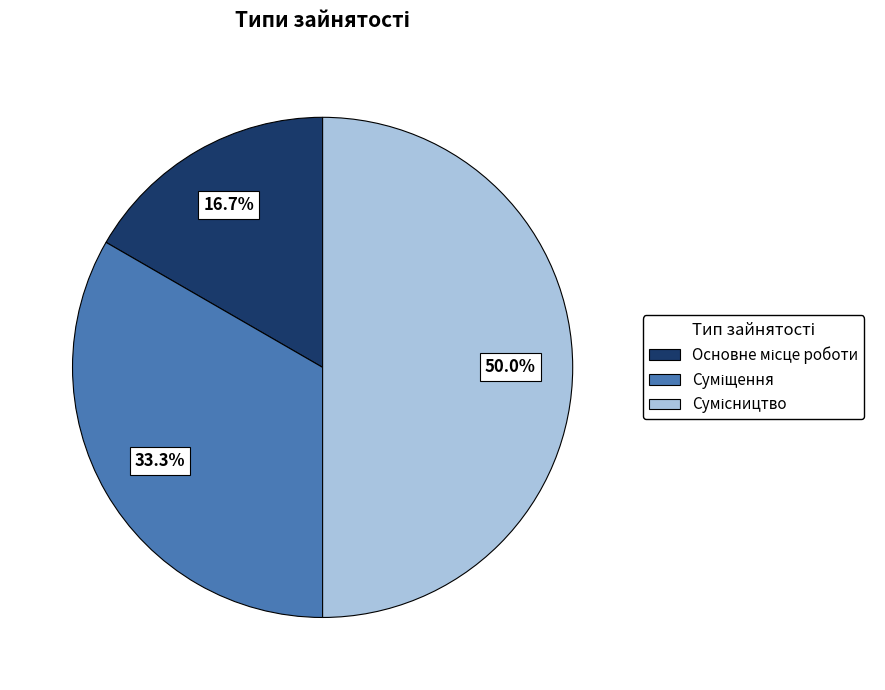

Is it true that Сумісництво is 50% of the pie?

True